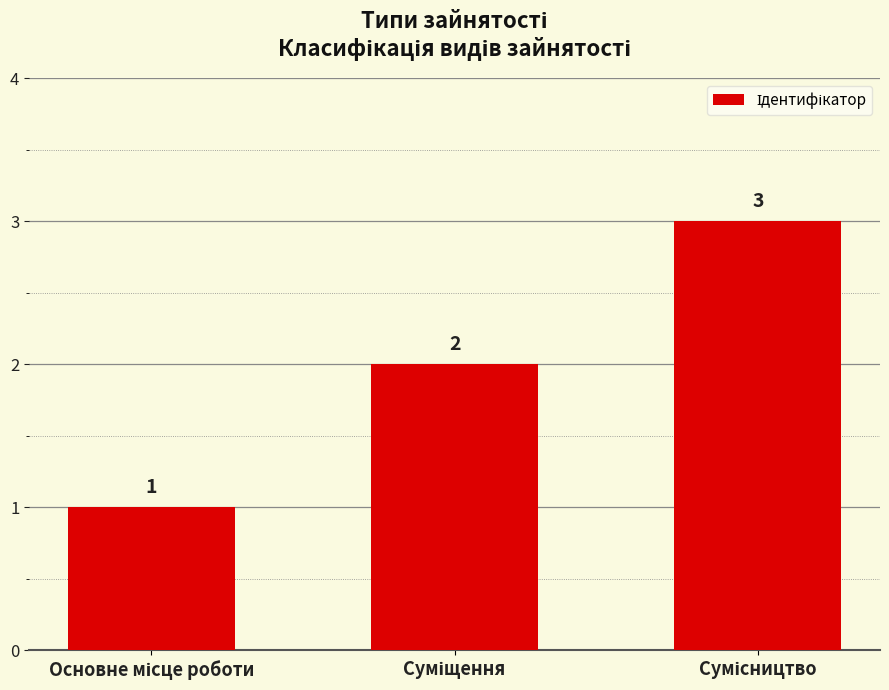

How many values are between 1 and 3?

3